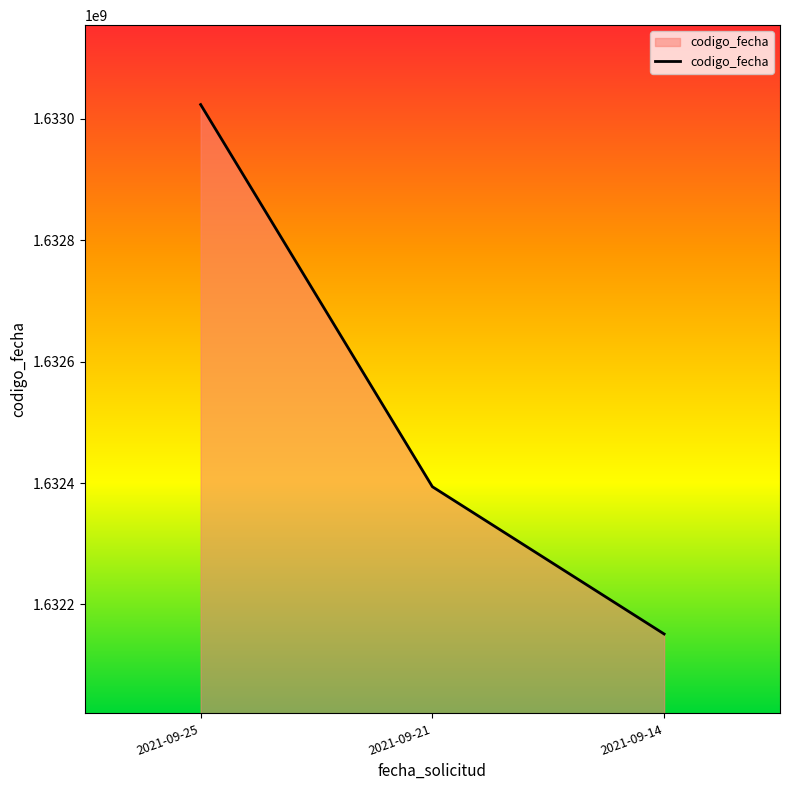

What is the approximate value at 2021-09-21?

1632393999